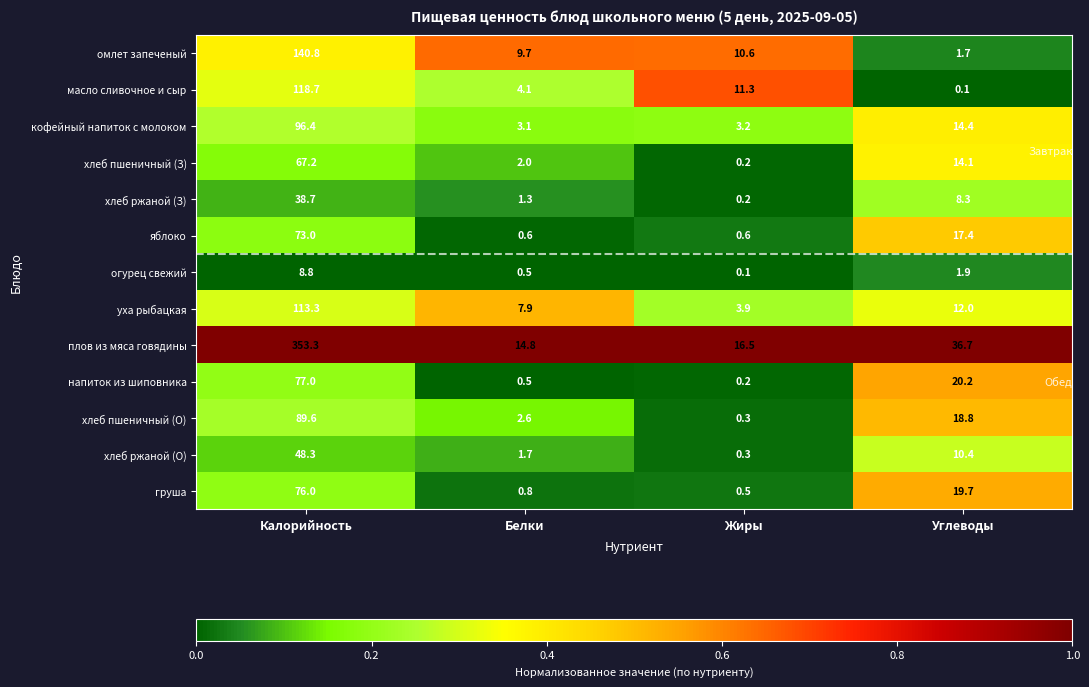

Which category has the highest value in the хлеб пшеничный (О) series?

Калорийность